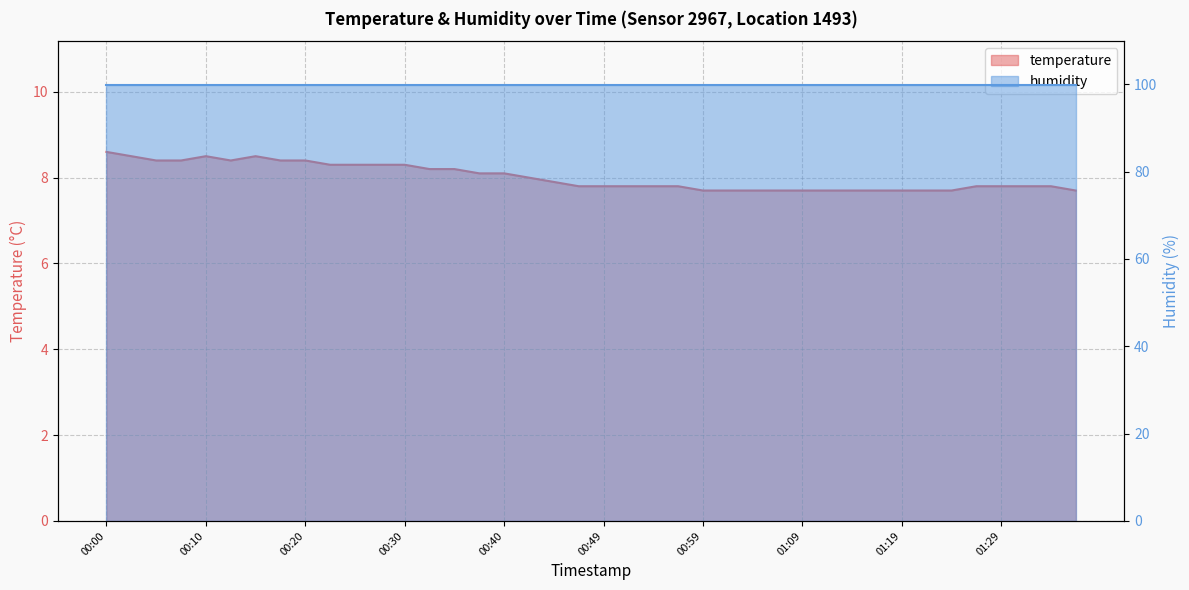

Is it true that the value at 01:31 is 7.8?

True